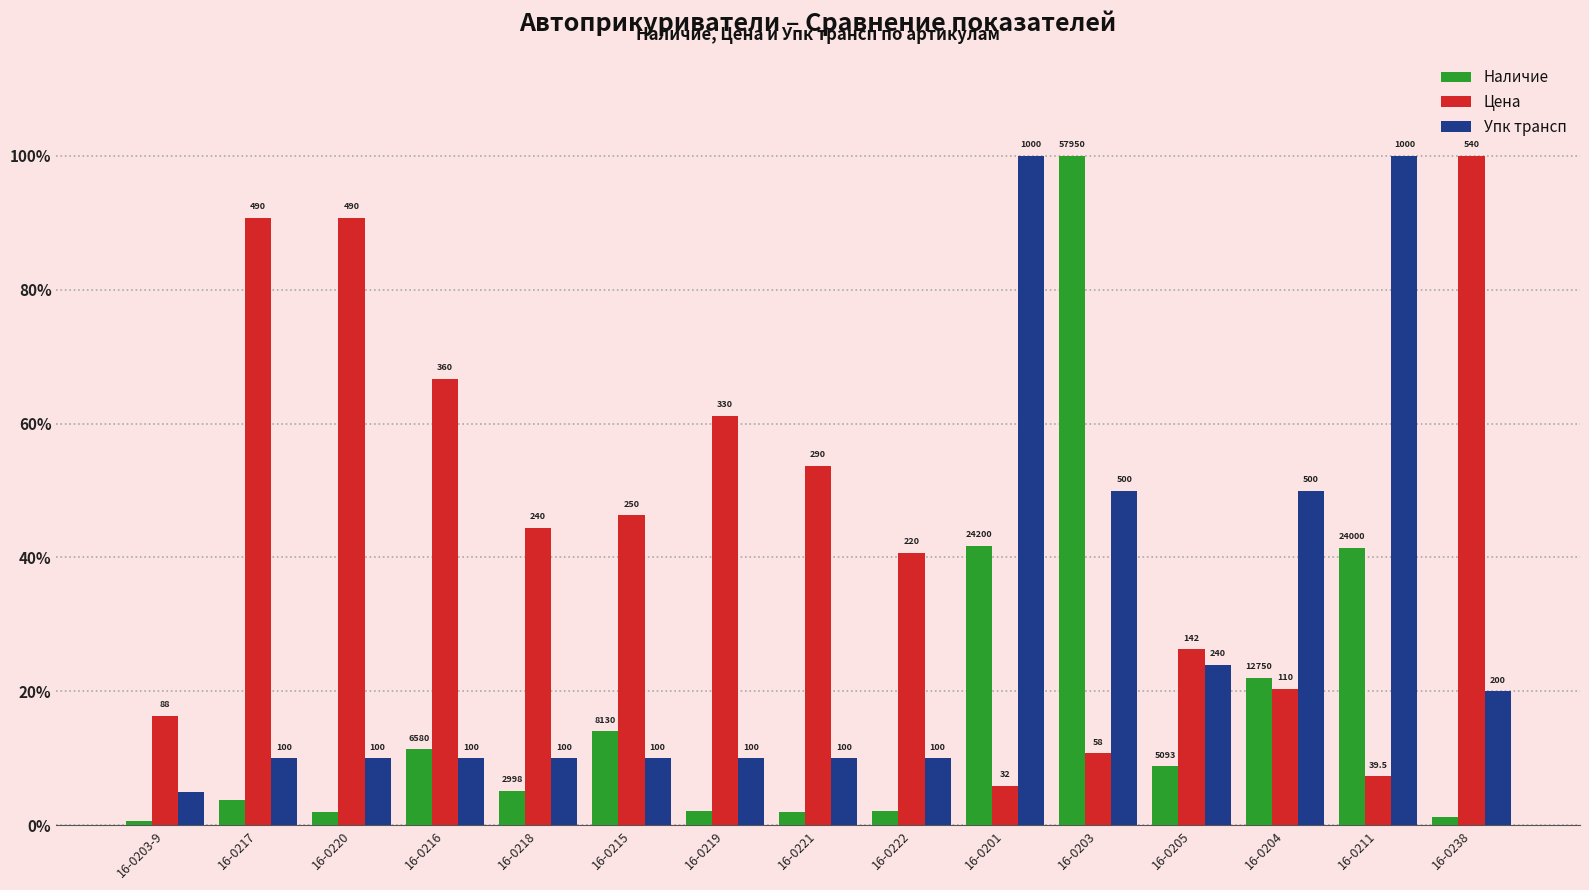

What is the label of the 14th bar from the right?

16-0217